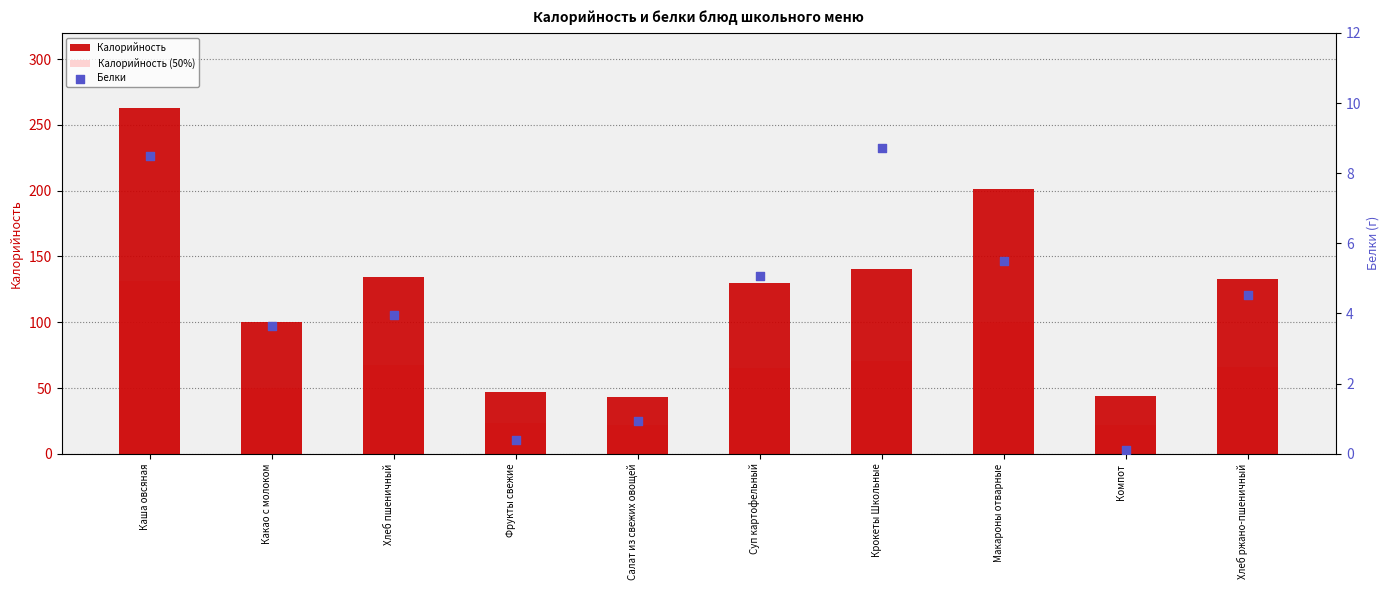

Which series has the largest Y range (max minus min)?

Калорийность